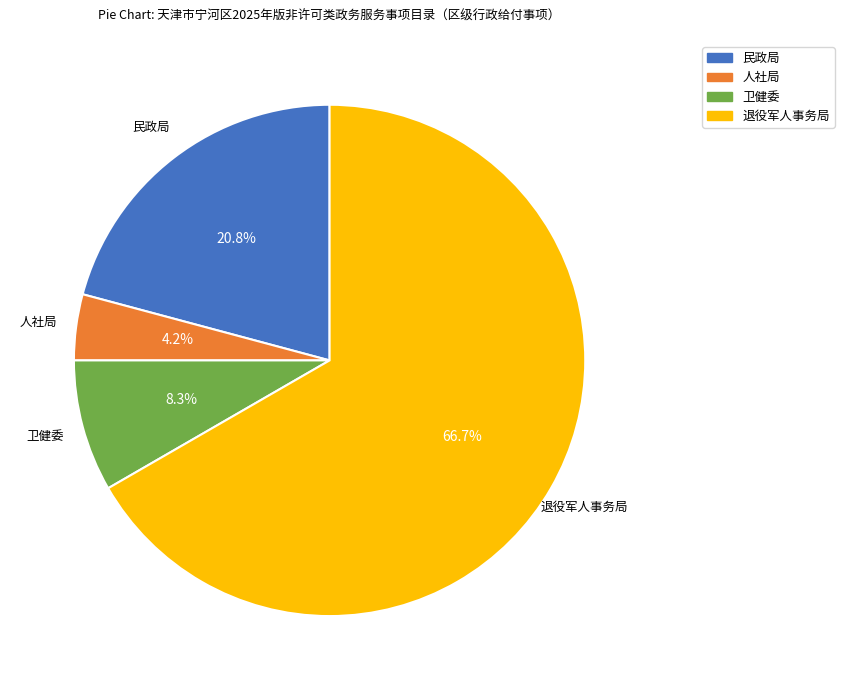

The 卫健委 slice represents 23% of the pie. True or false?

False